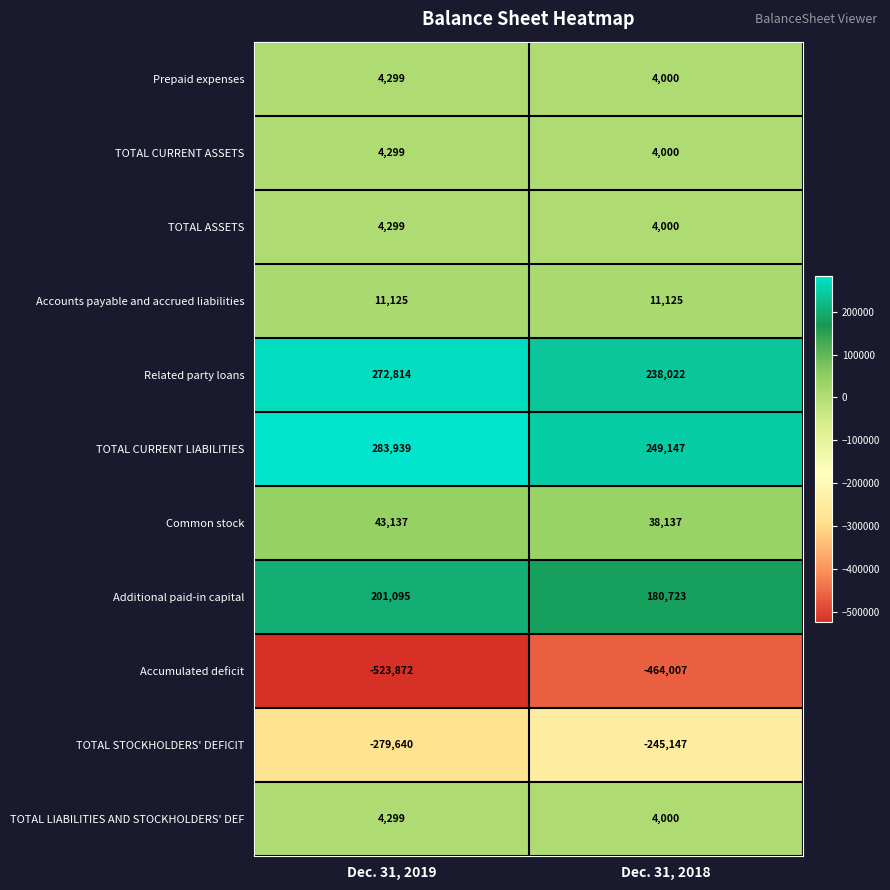

Reading left to right, what are all the values shown in this chart?

Prepaid expenses: Dec. 31, 2019=4299	Dec. 31, 2018=4000
TOTAL CURRENT ASSETS: Dec. 31, 2019=4299	Dec. 31, 2018=4000
TOTAL ASSETS: Dec. 31, 2019=4299	Dec. 31, 2018=4000
Accounts payable and accrued liabilities: Dec. 31, 2019=11125	Dec. 31, 2018=11125
Related party loans: Dec. 31, 2019=272814	Dec. 31, 2018=238022
TOTAL CURRENT LIABILITIES: Dec. 31, 2019=283939	Dec. 31, 2018=249147
Common stock: Dec. 31, 2019=43137	Dec. 31, 2018=38137
Additional paid-in capital: Dec. 31, 2019=201095	Dec. 31, 2018=180723
Accumulated deficit: Dec. 31, 2019=-523872	Dec. 31, 2018=-464007
TOTAL STOCKHOLDERS' DEFICIT: Dec. 31, 2019=-279640	Dec. 31, 2018=-245147
TOTAL LIABILITIES AND STOCKHOLDERS' DEF: Dec. 31, 2019=4299	Dec. 31, 2018=4000